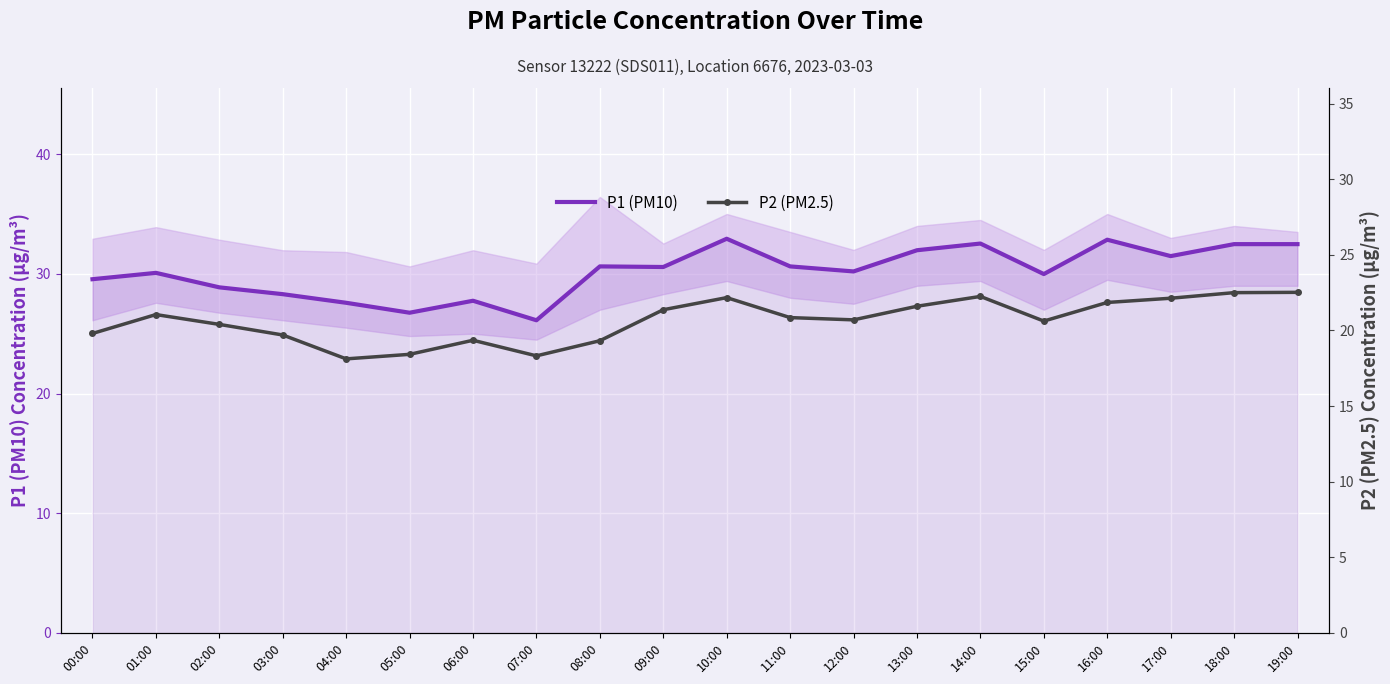

In P2 (PM2.5), how many points are higher than both neighbors (excluding endpoints)?

4